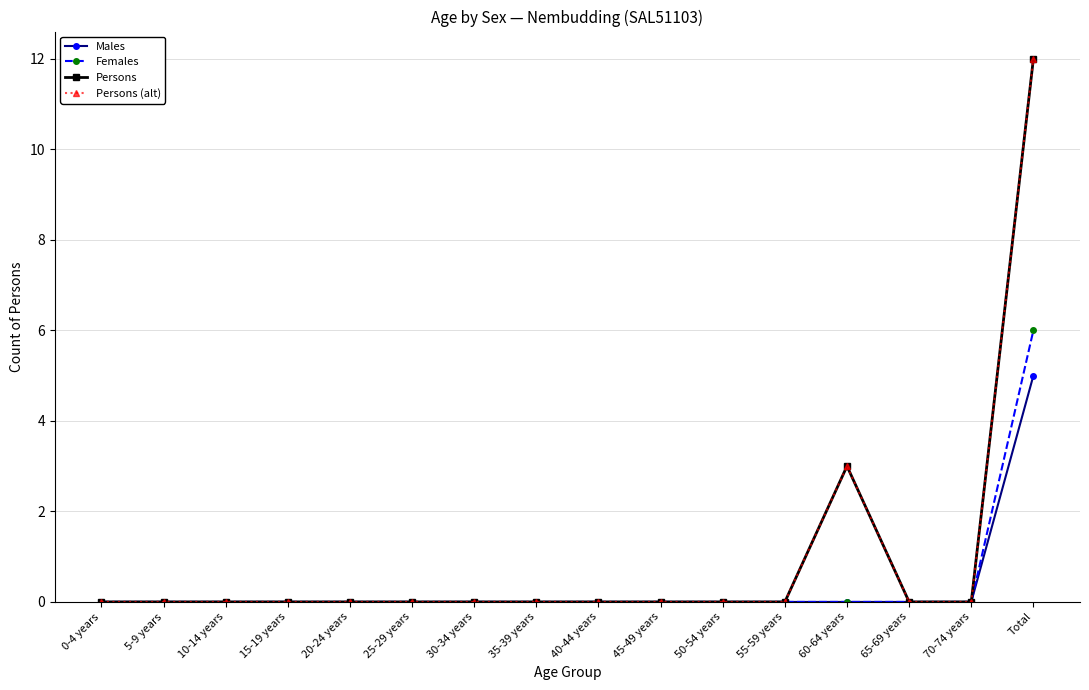

Is this an area chart (filled region under the line)?

No